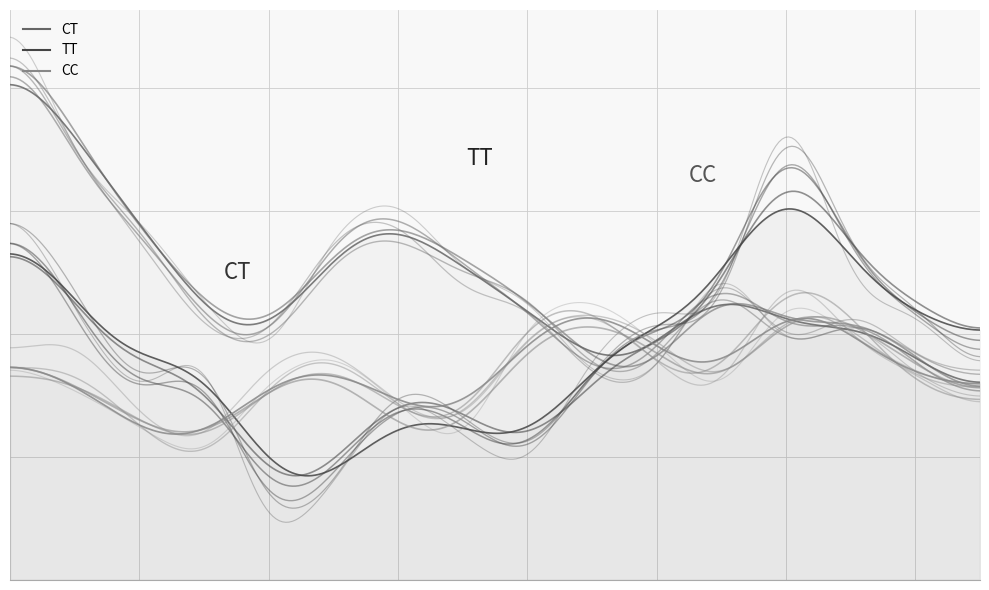

What is the value of the CT point at the 1st from the left?

24.1